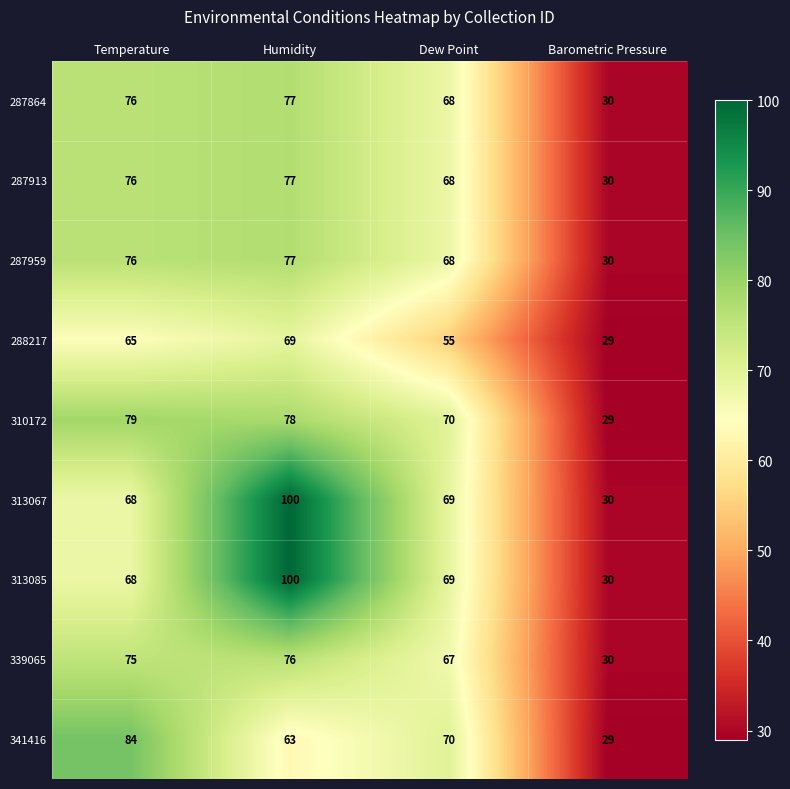

At which category is the sum across all series the highest?

Humidity